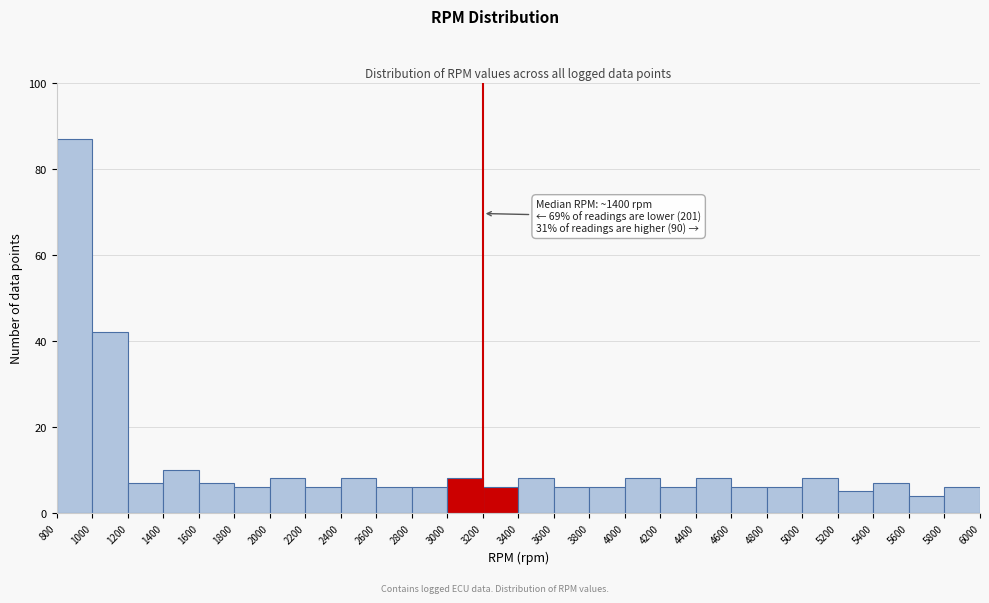

Which range on the x-axis has the tallest bar?

800 to 1000